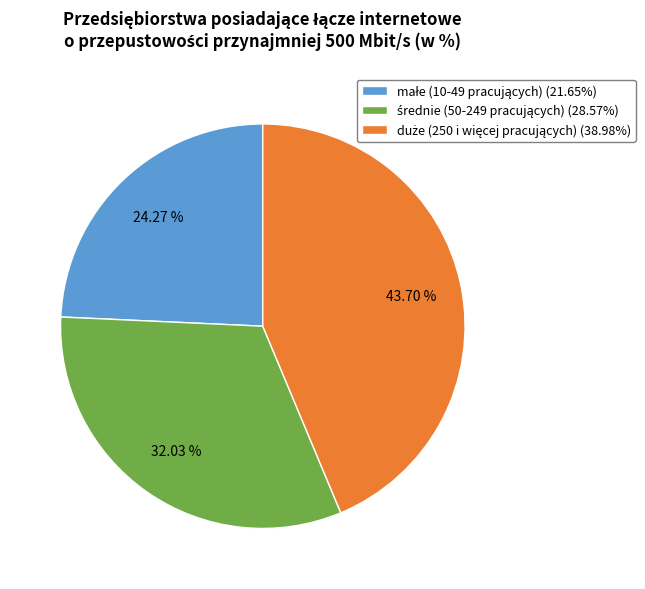

To the nearest percent, what is the average slice percentage?

33%